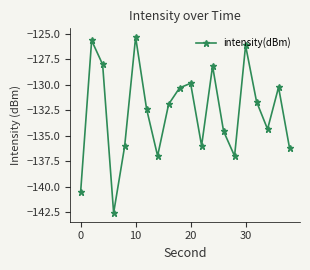

What is the value of the 12th point from the left?

-136.0